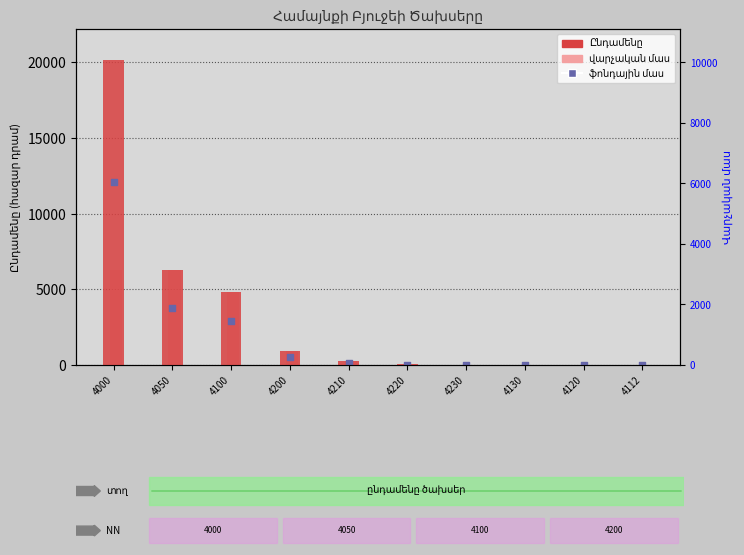

Which series has the largest Y range (max minus min)?

Ընդամենը